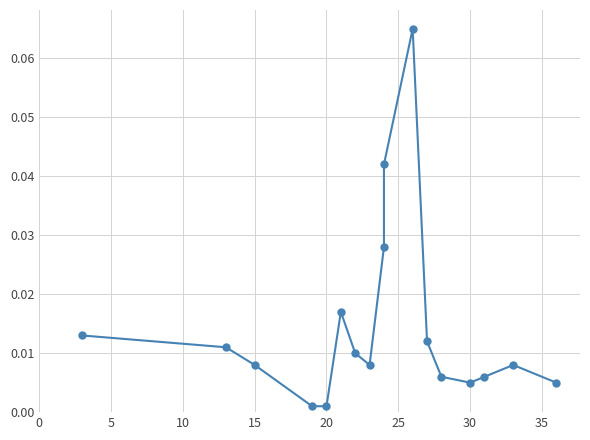

The chart shows a value of 0.0 at 10. True or false?

False